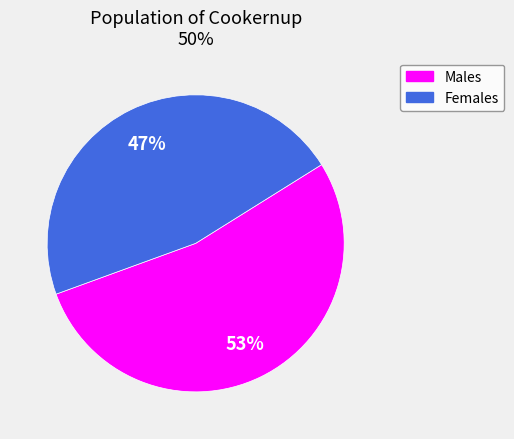

To the nearest percent, what is the average slice percentage?

50%